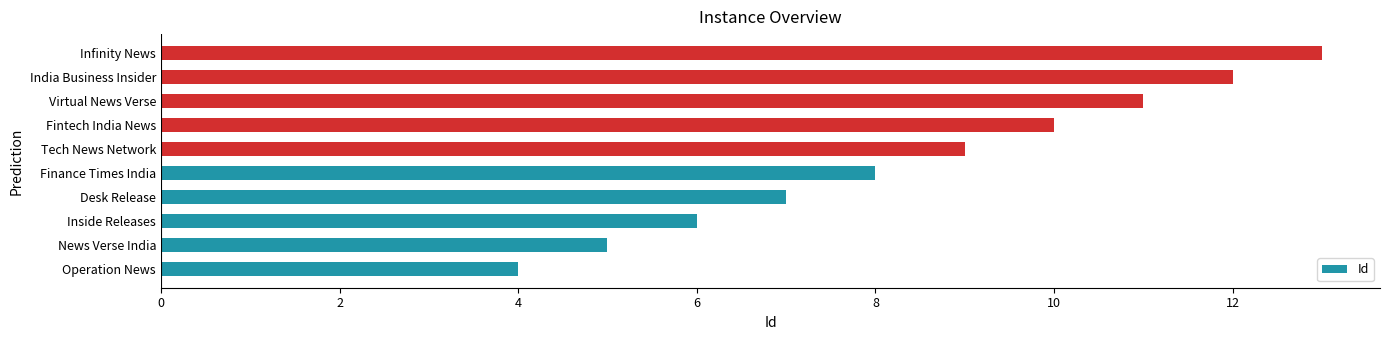

Reading bottom to top, extract all data points from this chart.

4	5	6	7	8	9	10	11	12	13